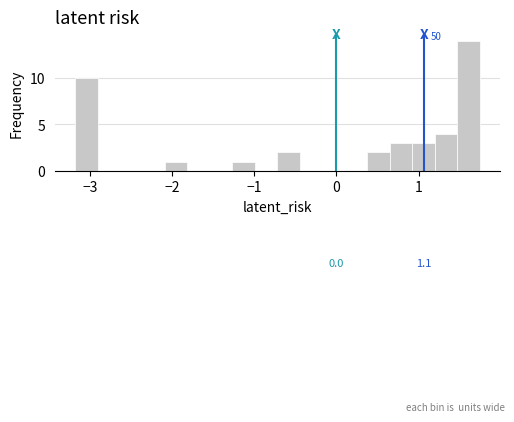

Around what value on the x-axis is the tallest bar? Give the approximate position of its centre, as read against the axis.

1.6